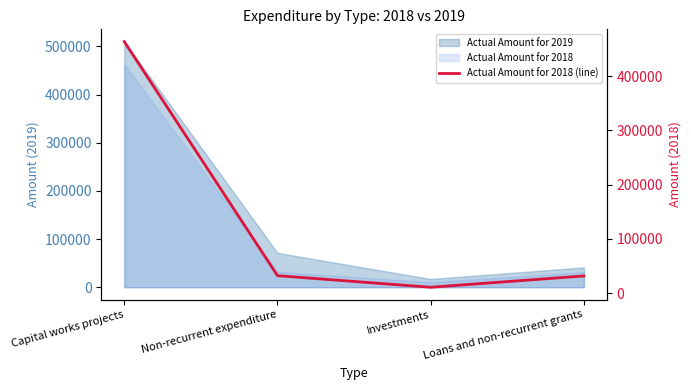

What is the ratio of the value at Loans and non-recurrent grants to the value at Capital works projects?

0.1